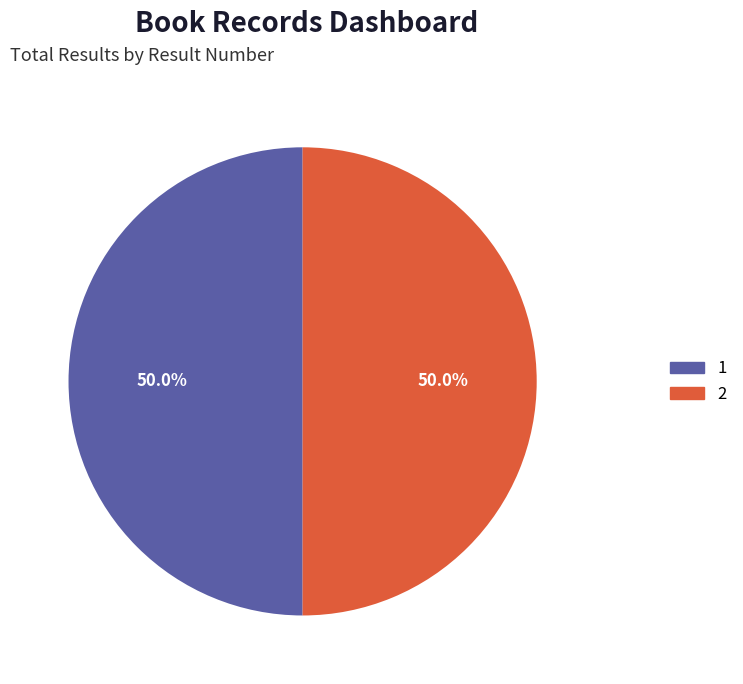

What percentage do 1 and 2 together represent?

100.0%